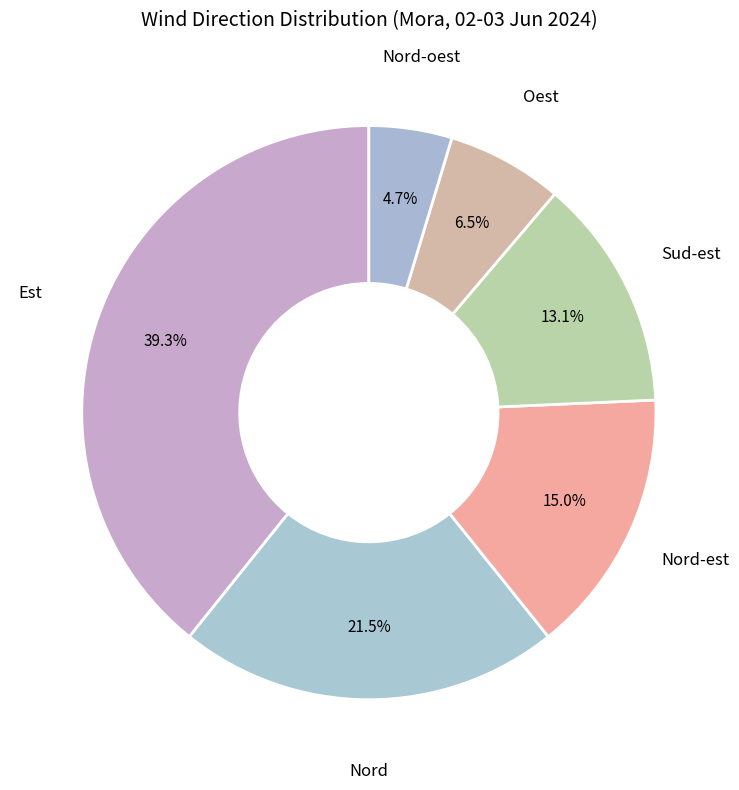

Combined, do Nord and Sud-est account for over 50%?

No